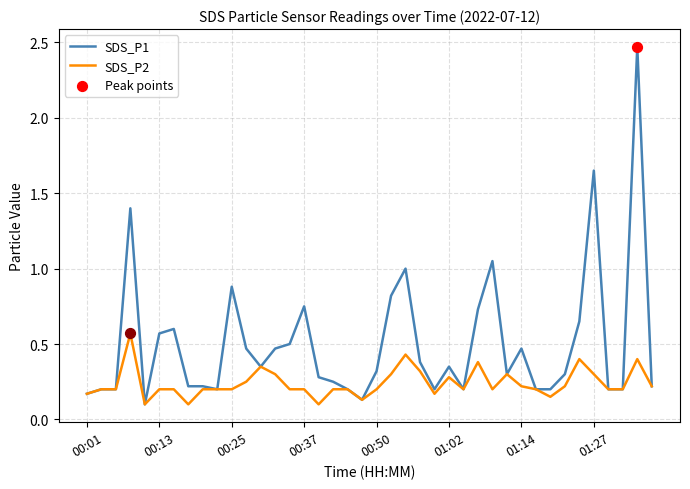

Which series has the largest total across all categories?

SDS_P1